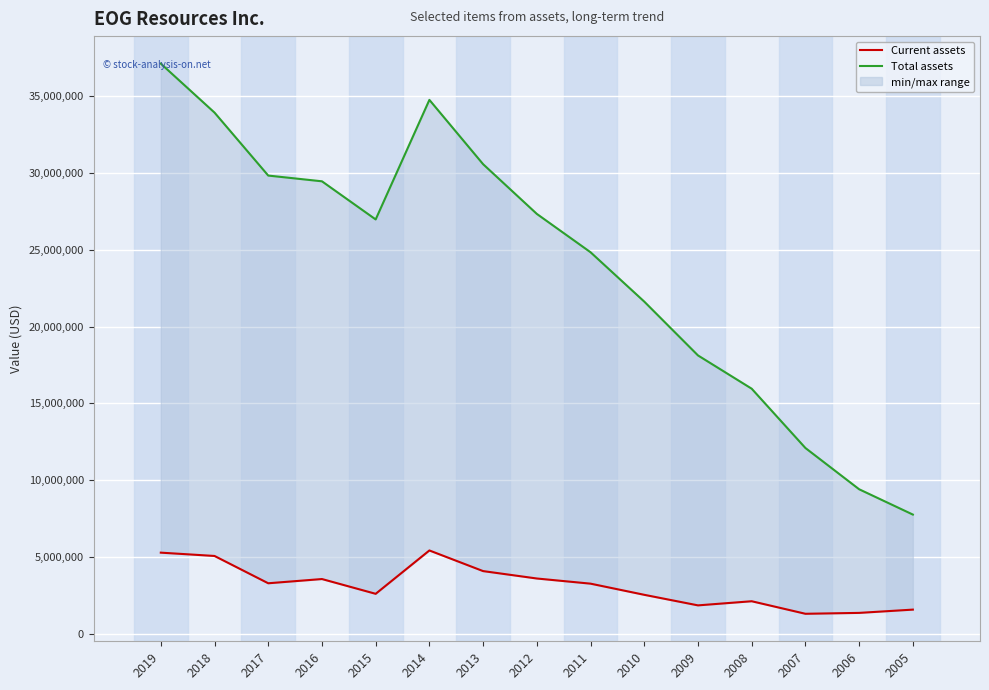

Between 2013 and 2009, which series saw the biggest shift?

Total assets